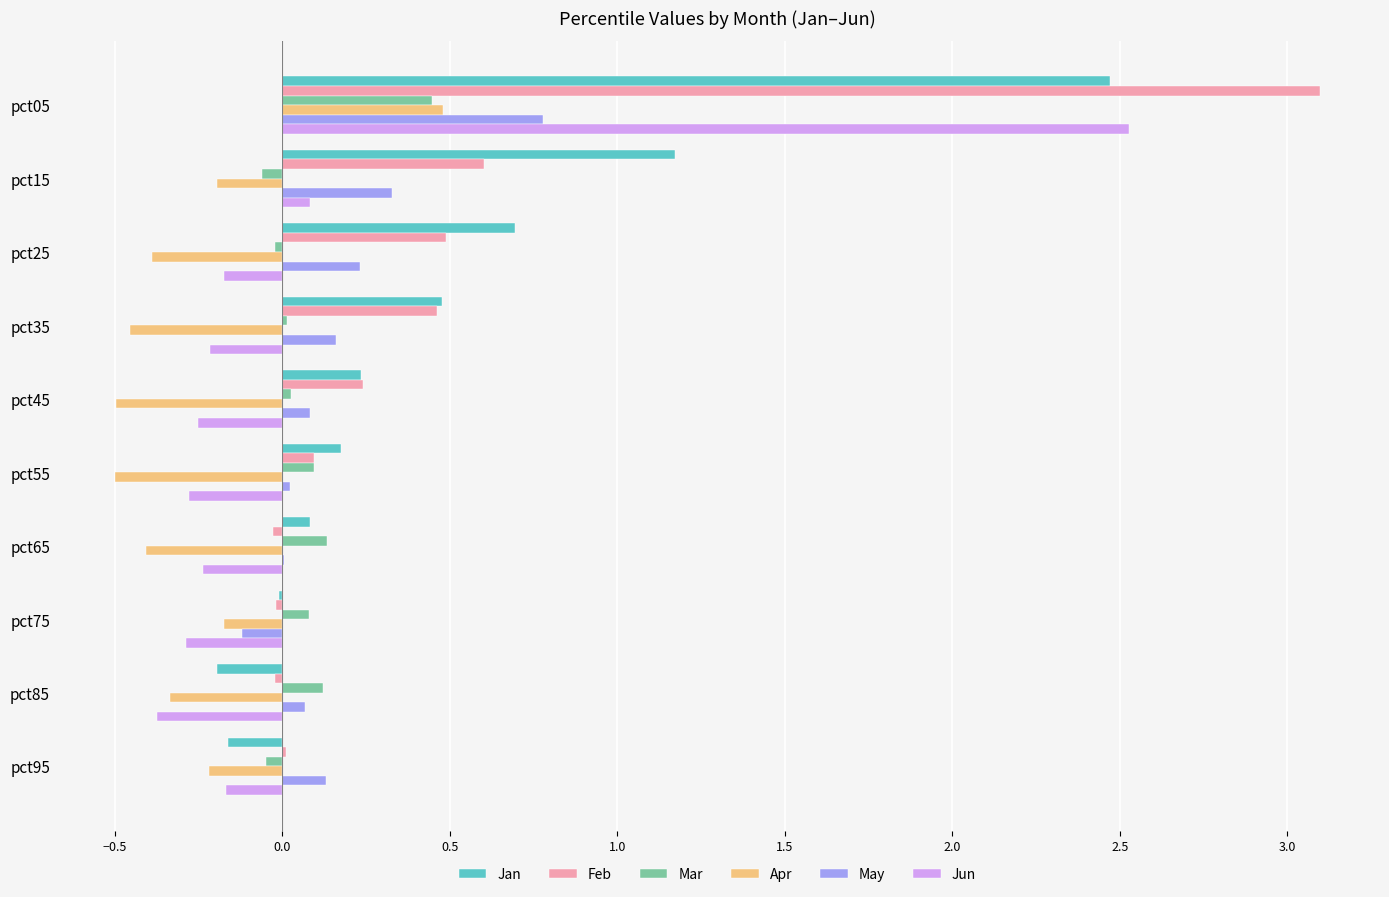

What is the sum of all Jun values?

0.6